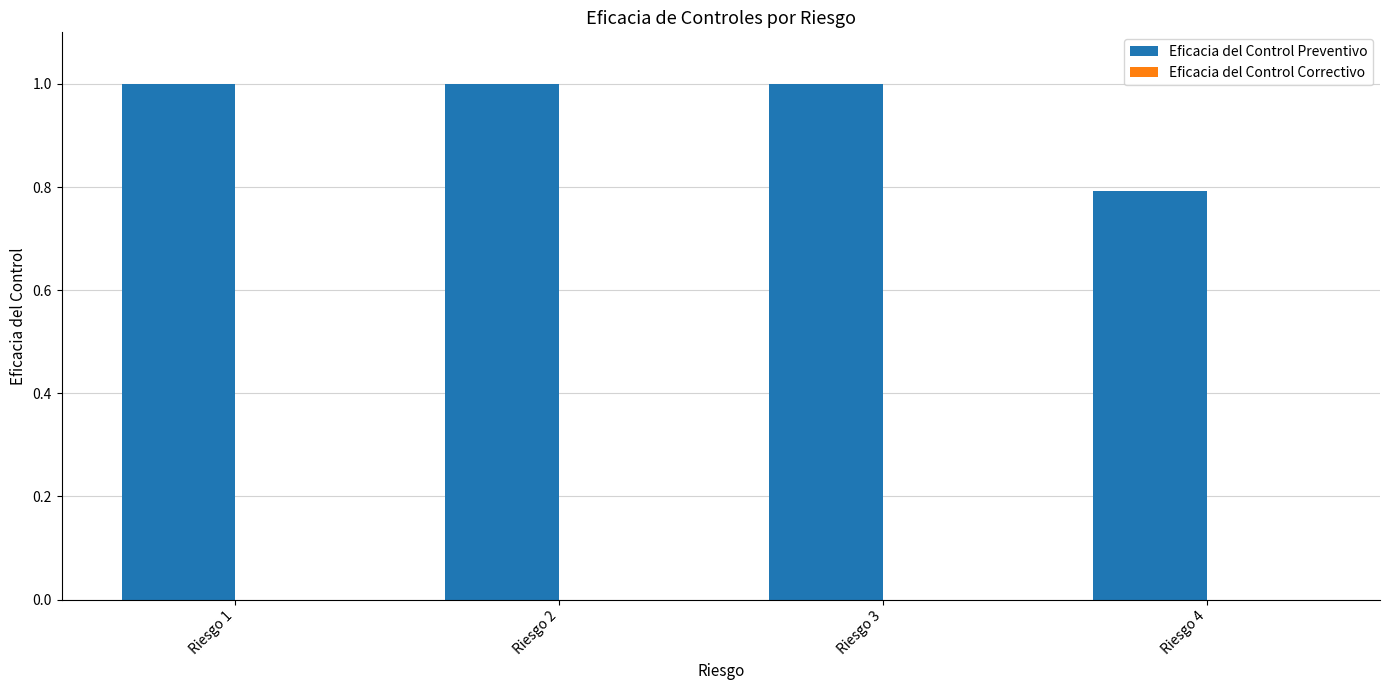

What is the average value?

0.9